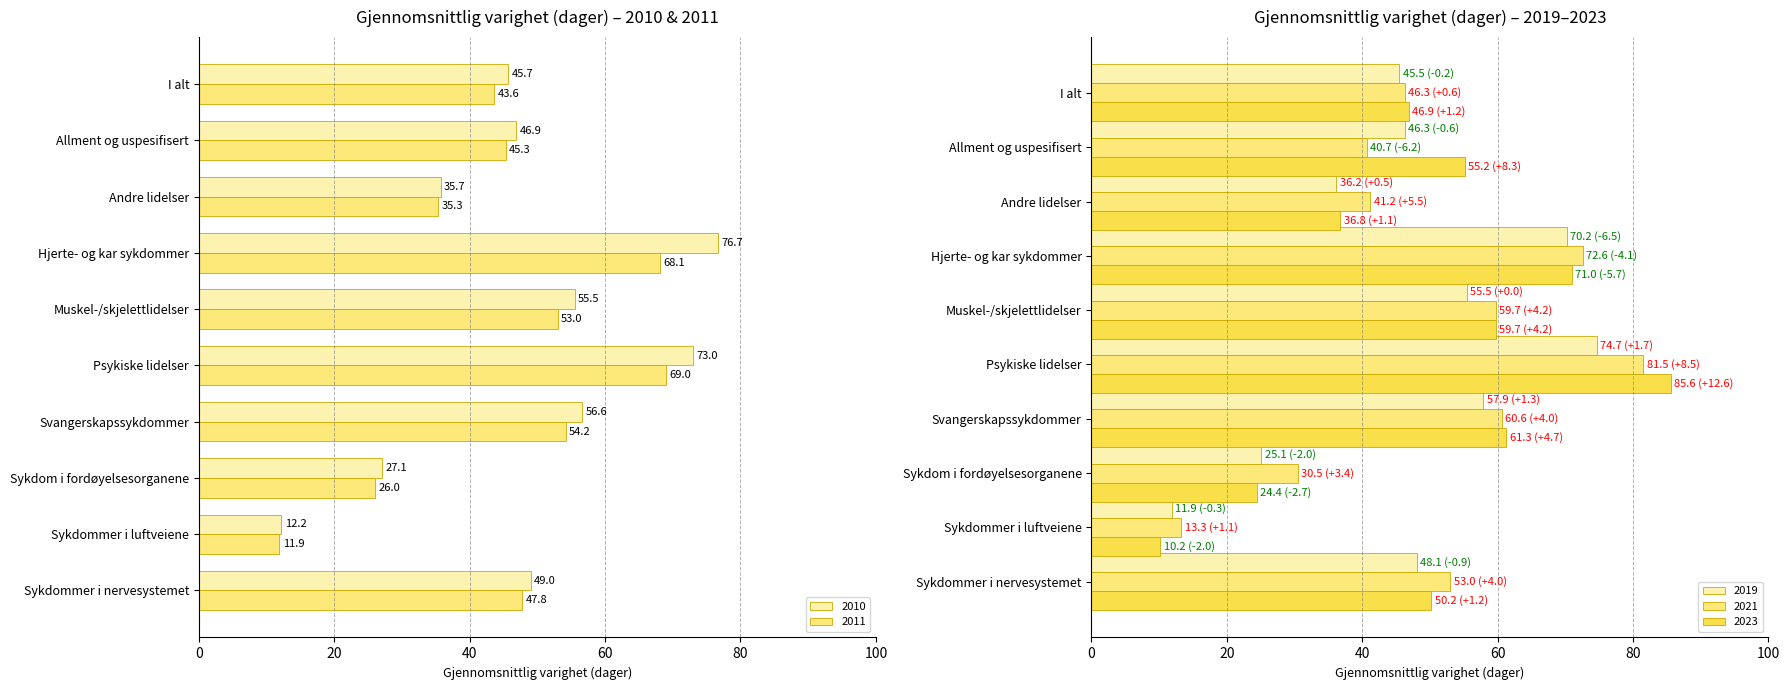

Which series has the widest spread of values?

2023